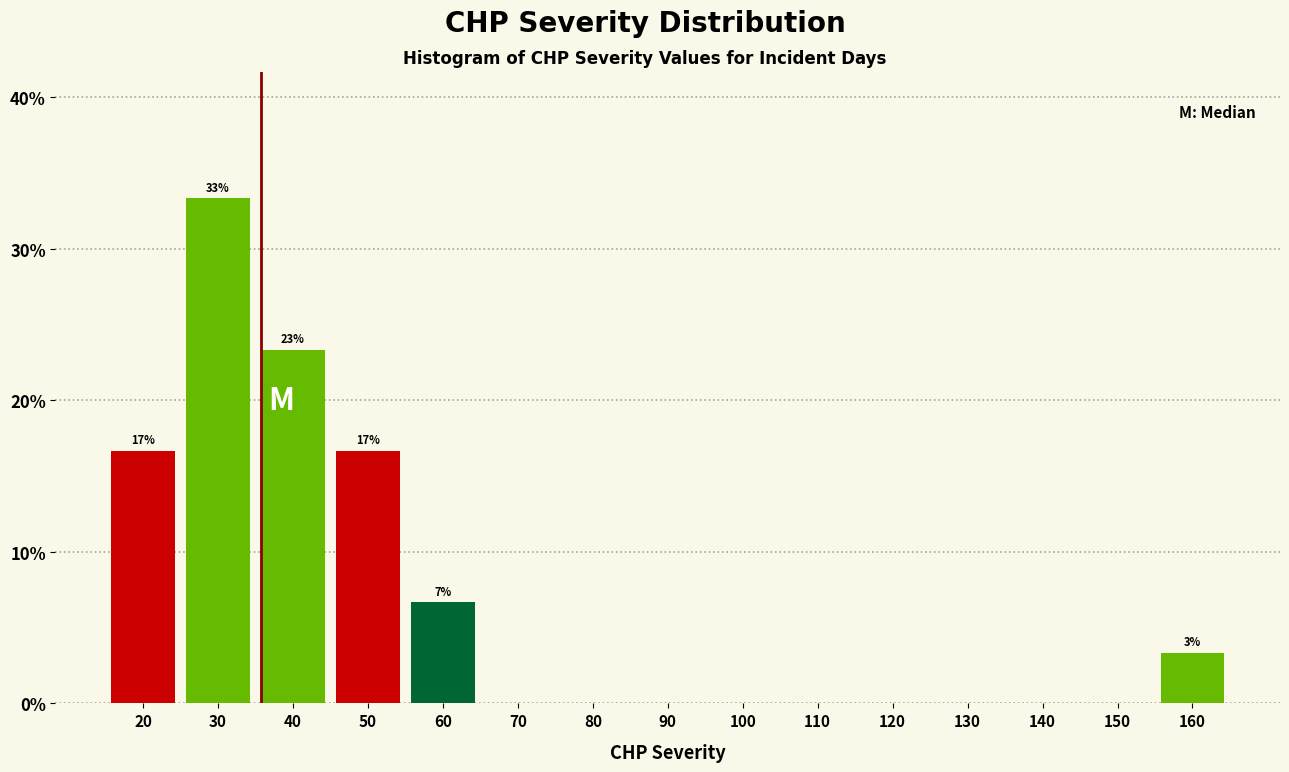

Reading left to right, what are all the values shown in this chart?

20=16.7	30=33.3	40=23.3	50=16.7	60=6.7	70=0.0	80=0.0	90=0.0	100=0.0	110=0.0	120=0.0	130=0.0	140=0.0	150=0.0	160=3.3